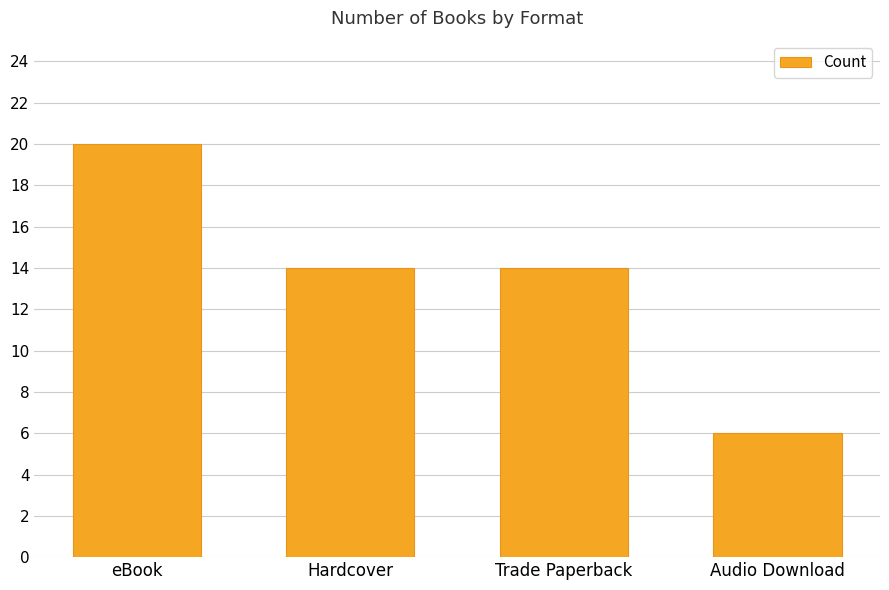

What is the change in value from Hardcover to Audio Download?

-8